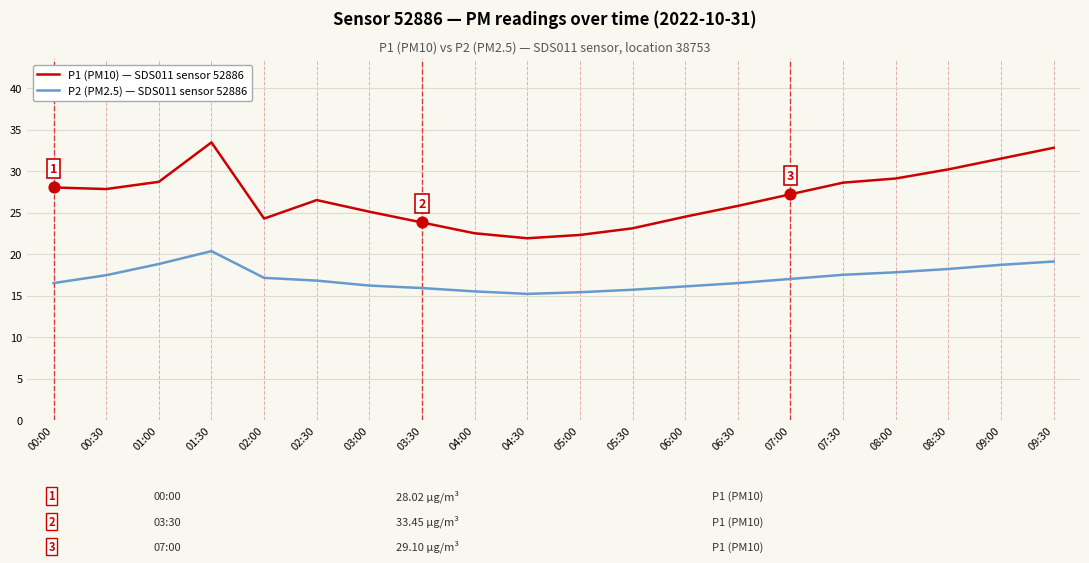

Which series has the largest total across all categories?

P1 (PM10) — SDS011 sensor 52886